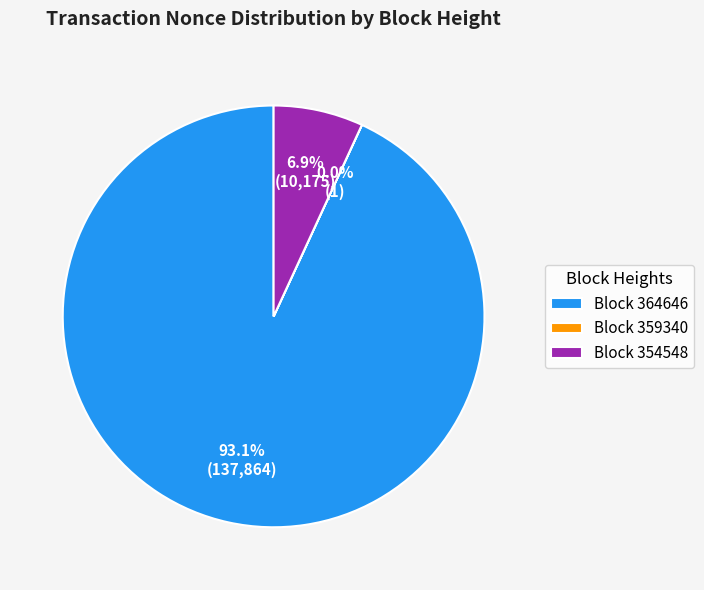

What is the total percentage of Block 354548 and Block 364646?

100.0%